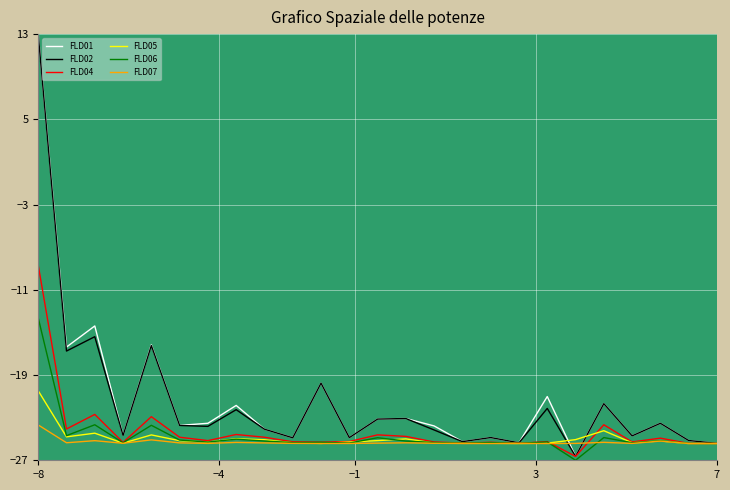

Which series has the widest spread of values?

FLD01